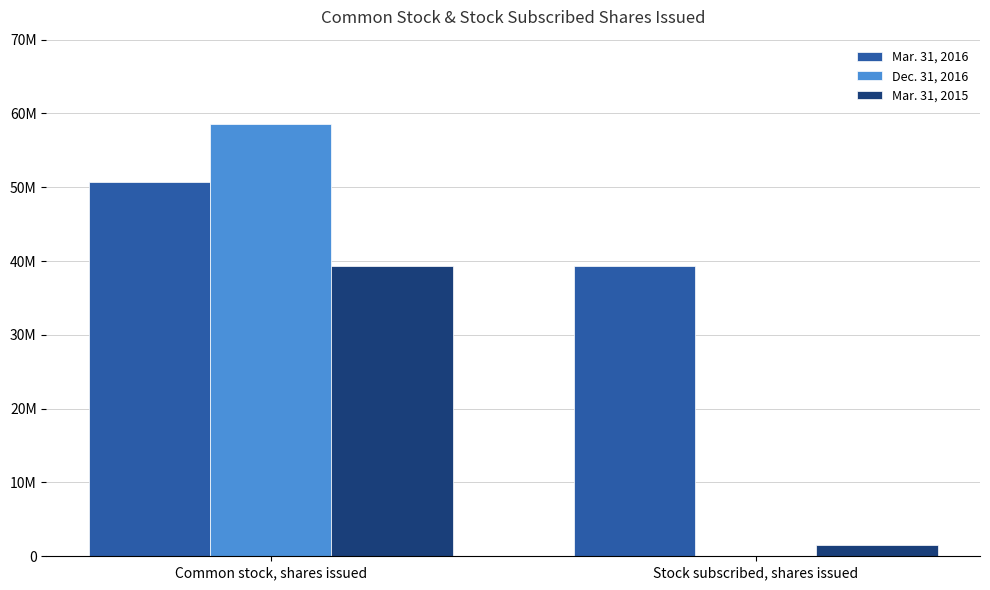

Which category has the highest value in the Mar. 31, 2015 series?

Common stock, shares issued